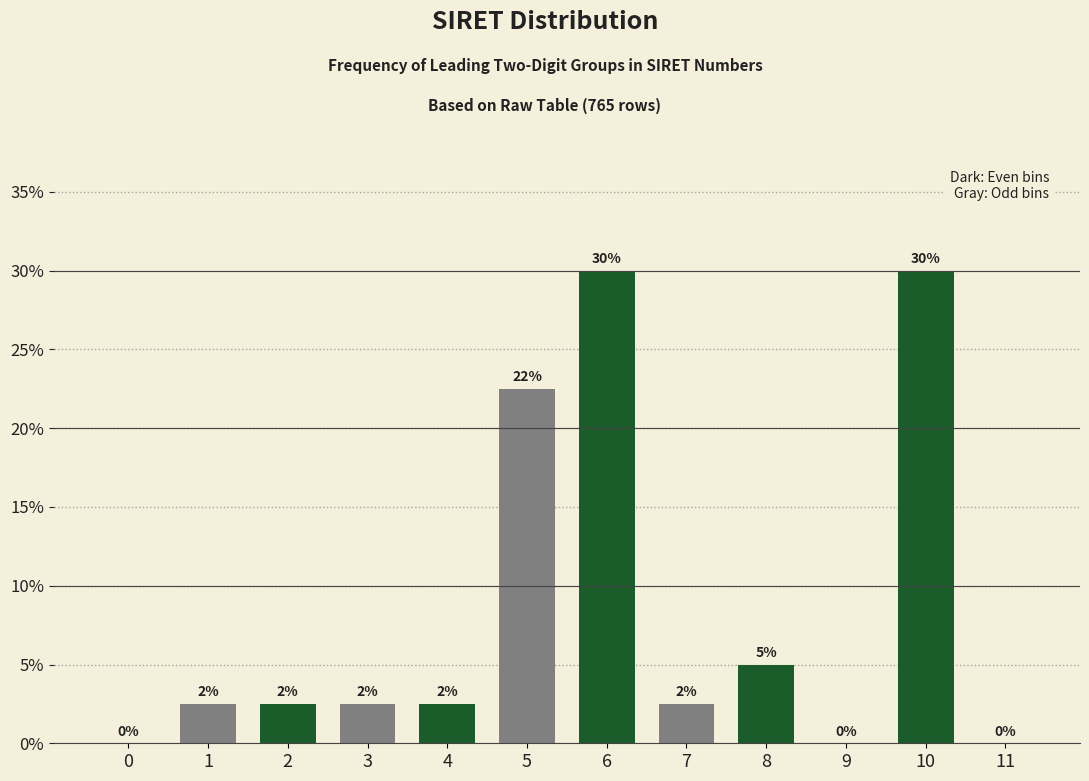

Between 6 and 1, which is larger?

6